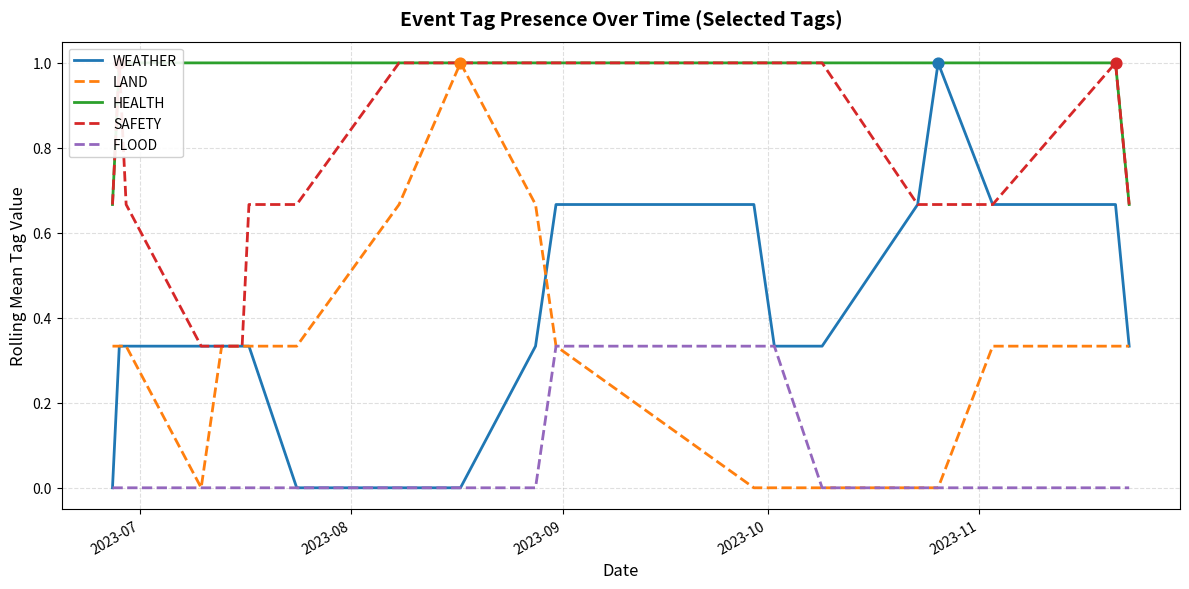

Which series has the widest spread of Y values?

WEATHER